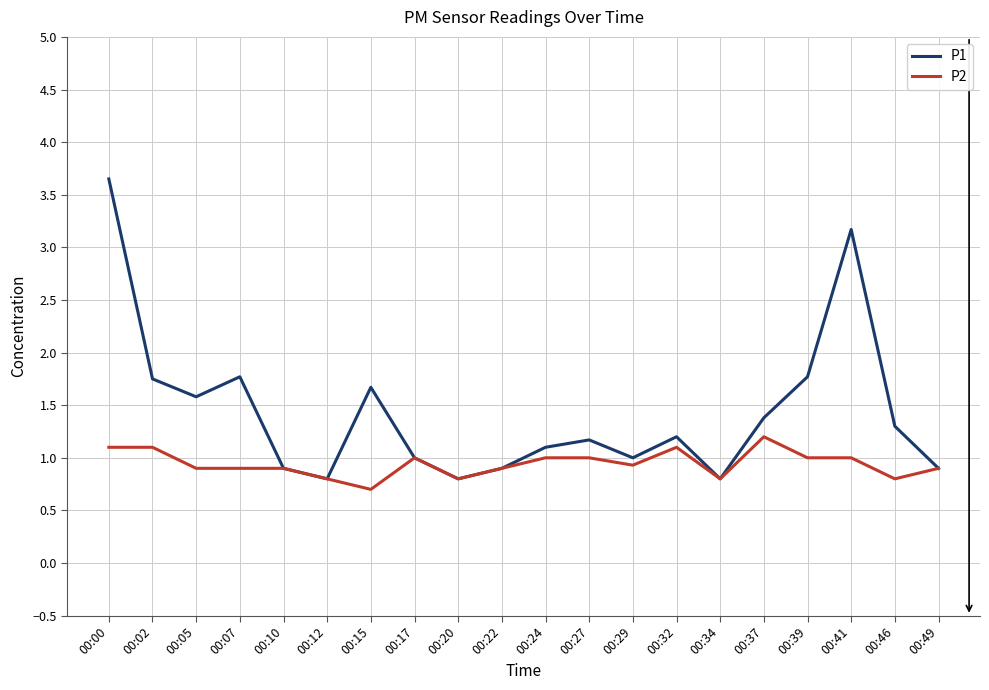

What is the minimum value for P2?

0.7